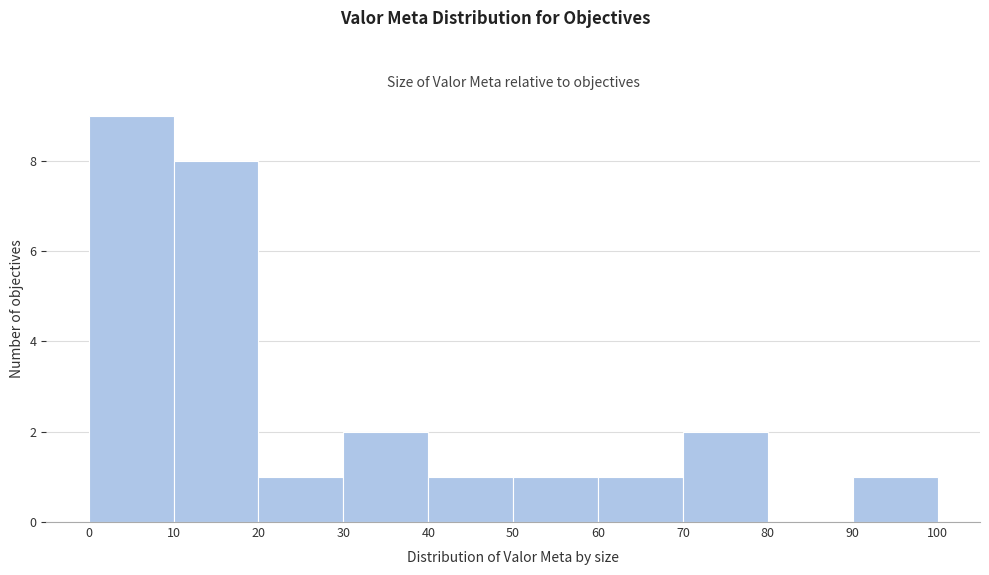

Which range on the x-axis has the tallest bar?

0 to 10